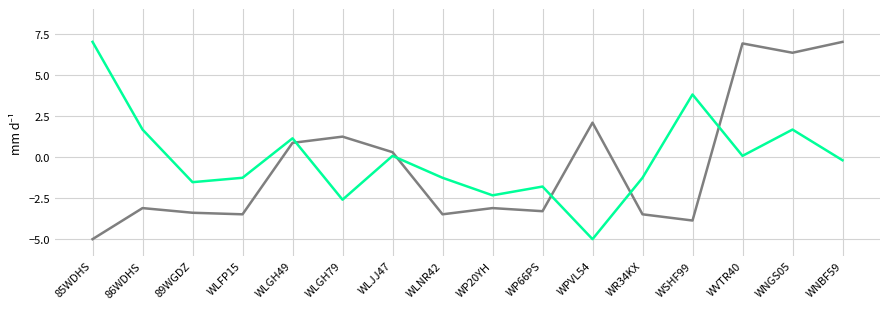

What is the difference between the highest and lowest values at WP20YH?

0.8